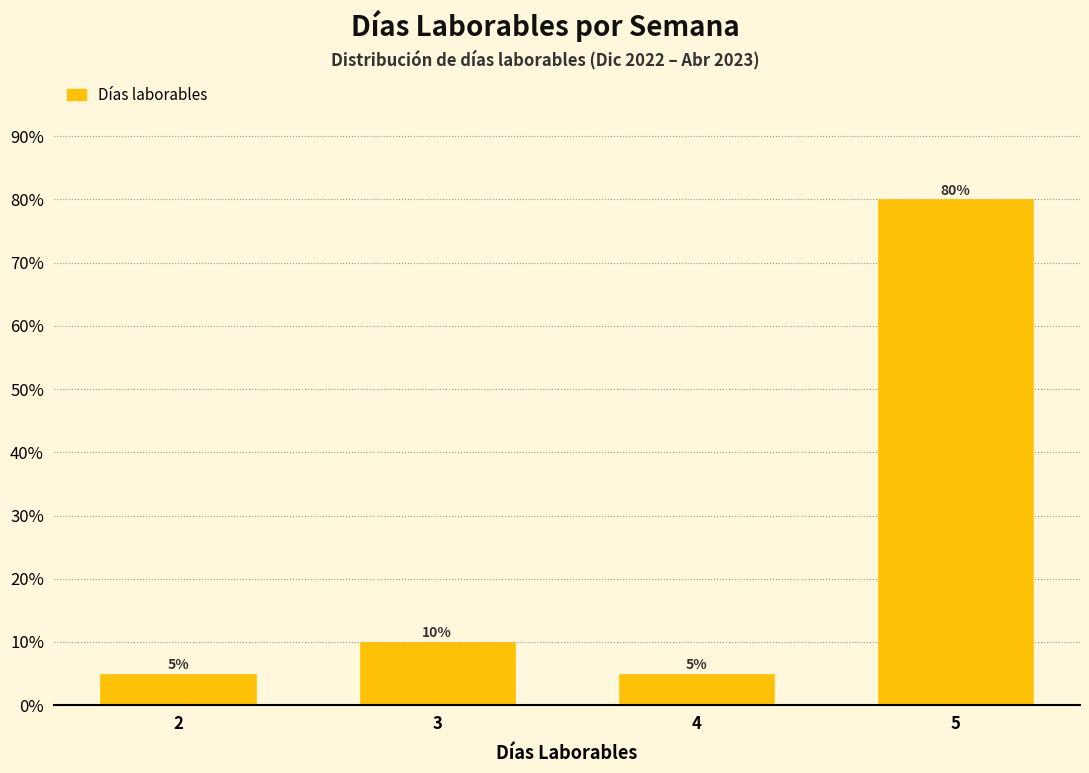

Reading right to left, list all the values displayed in this chart.

5=80	4=5	3=10	2=5